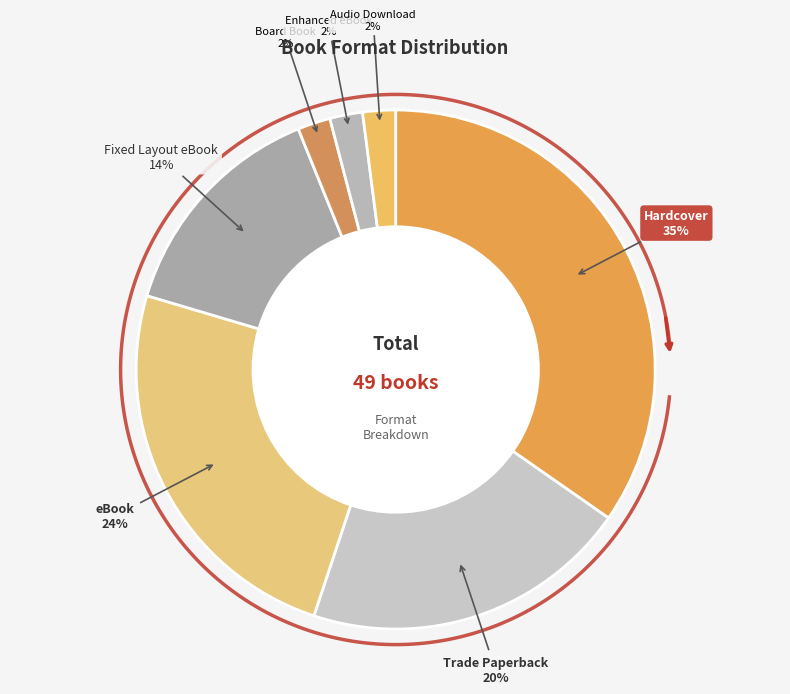

Is it true that Board Book is 2% of the pie?

True